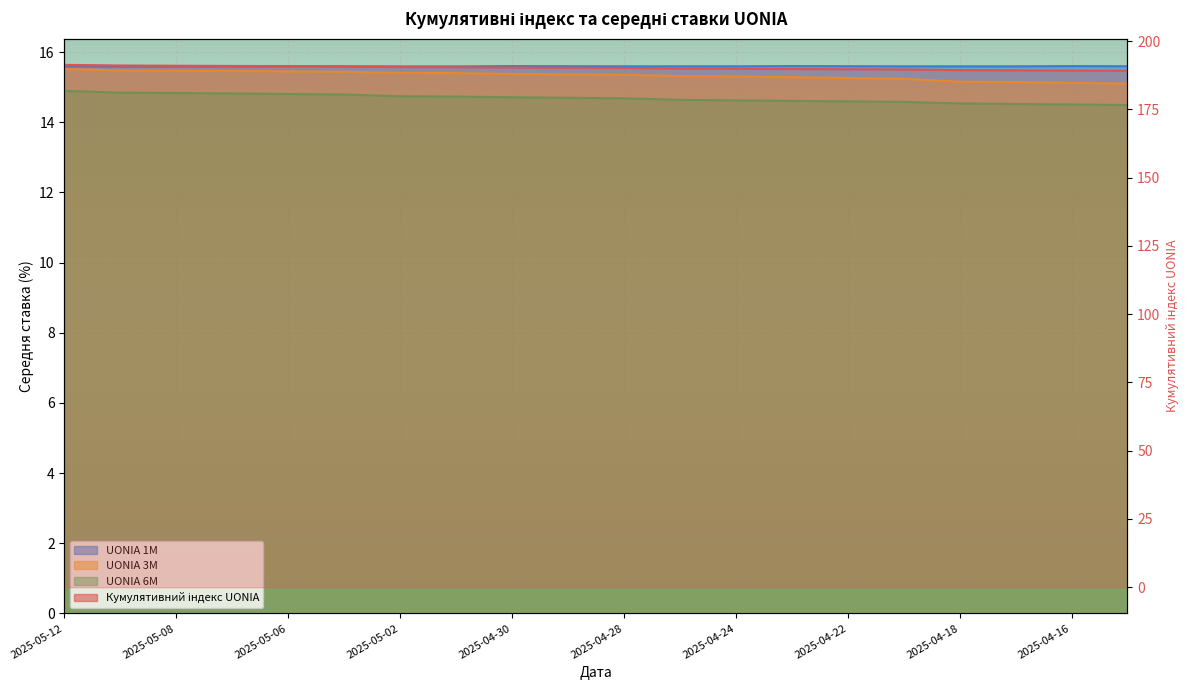

At which label is UONIA 6M closest to 14?

2025-04-15